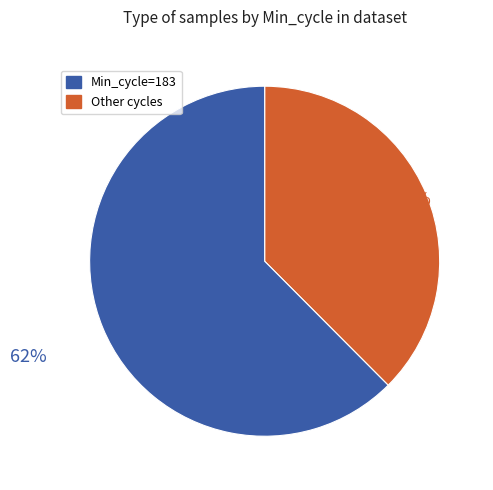

To the nearest percent, what is the average slice percentage?

50%